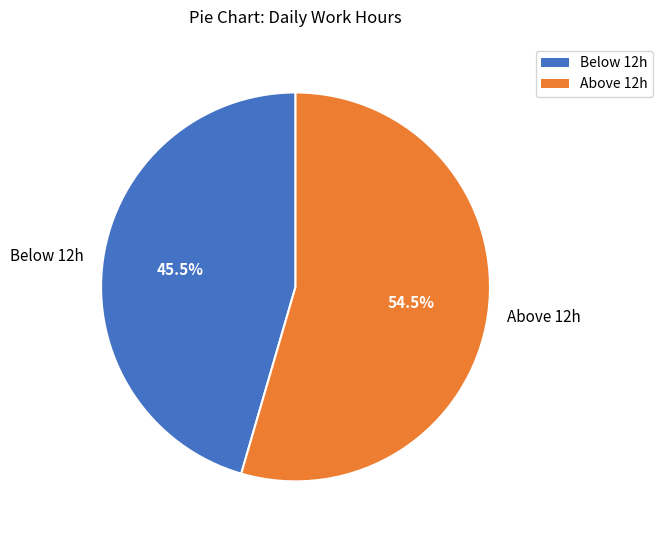

How many slices are in this pie chart?

2